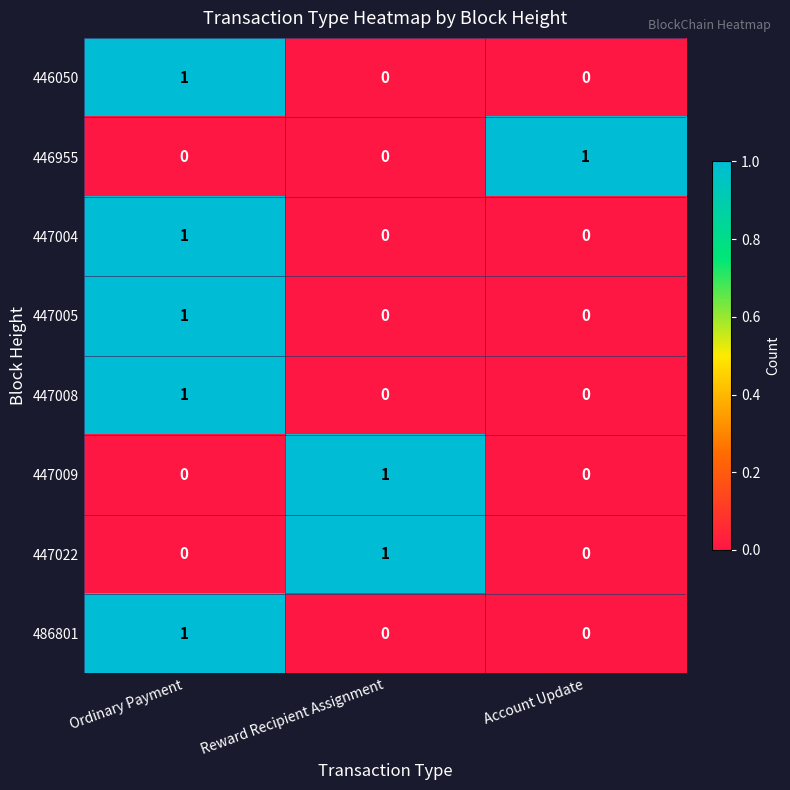

What is the difference between the highest and lowest values at Ordinary Payment?

1